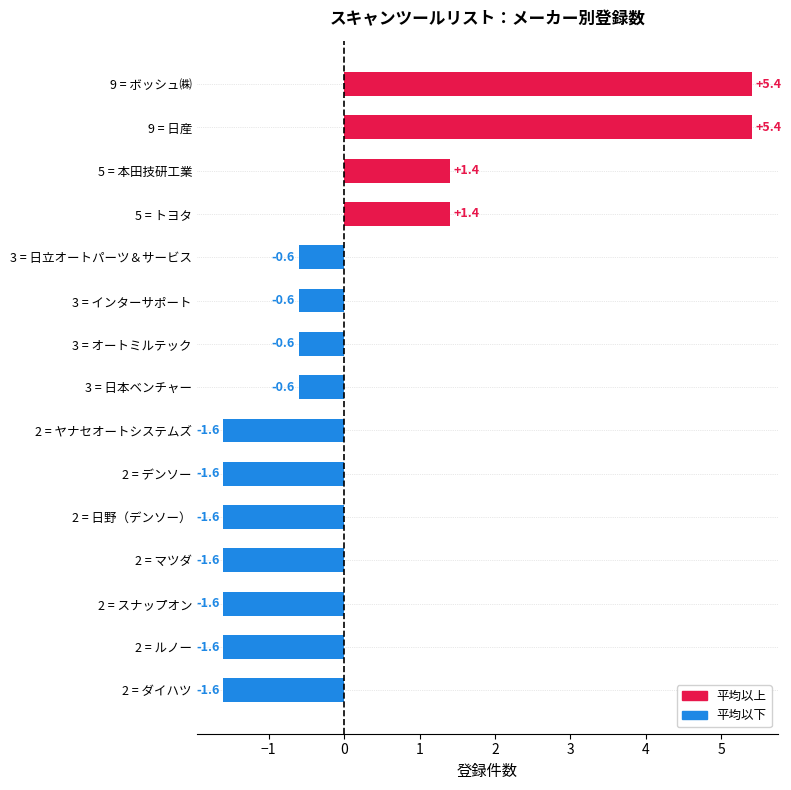

What is the label of the 14th bar from the bottom?

9 = 日産